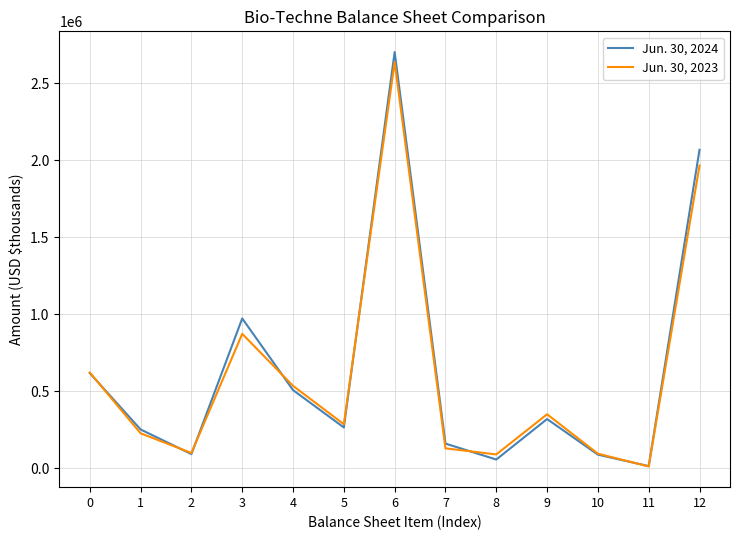

Which series changed the most between 6 and 12?

Jun. 30, 2023